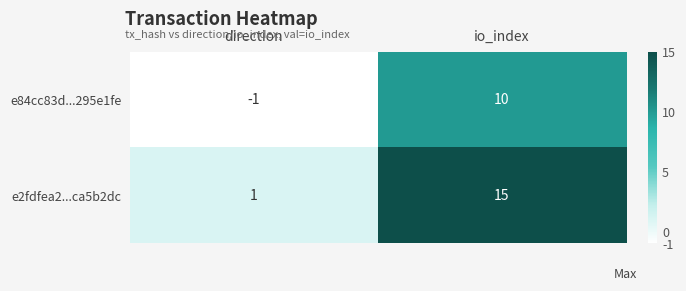

At which category is the sum across all series the highest?

io_index